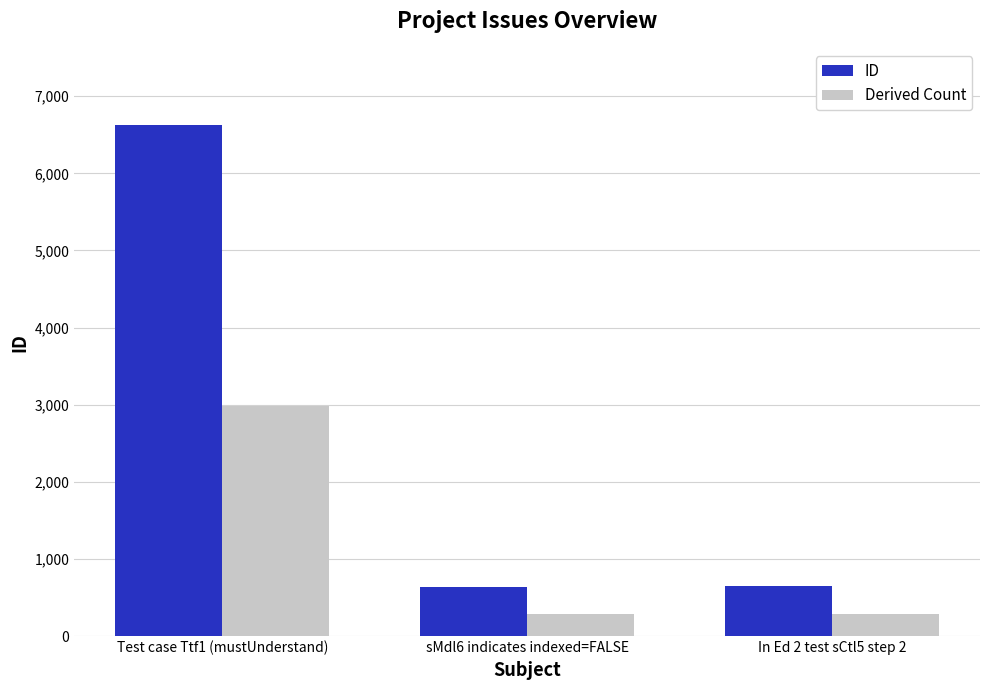

How many categories are shown in the chart?

3